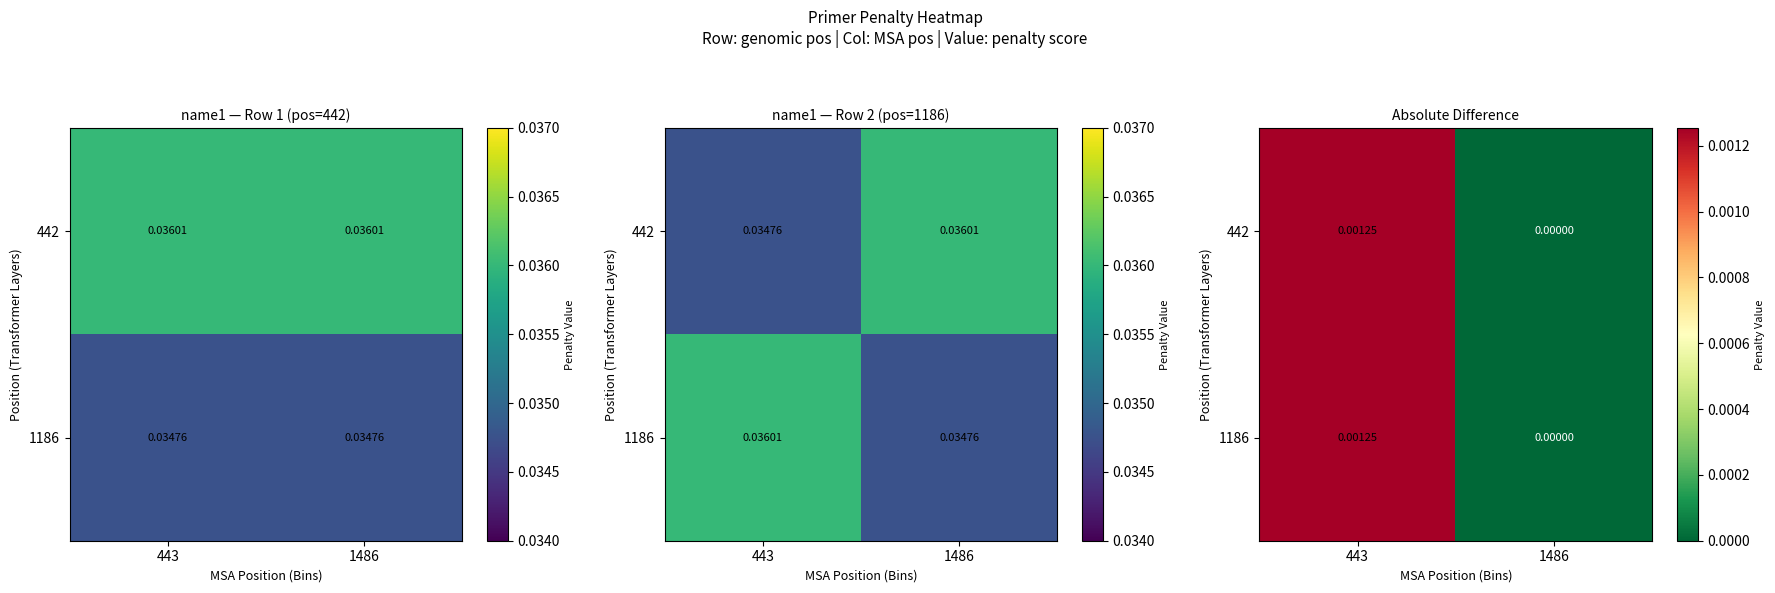

The 1186 series shows -0.0 at 1486. True or false?

False